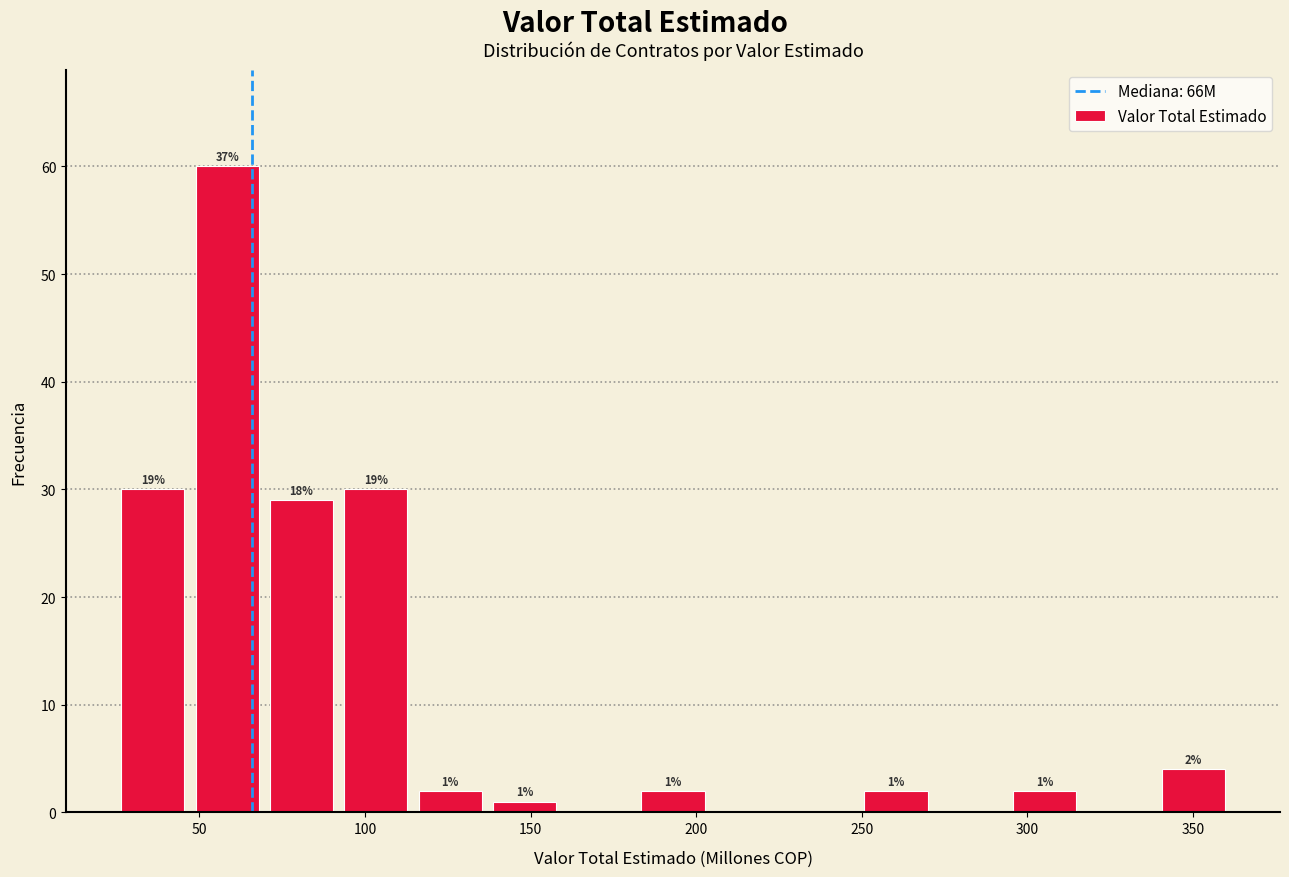

Over which range of the x-axis is the bar tallest?

50 to 70